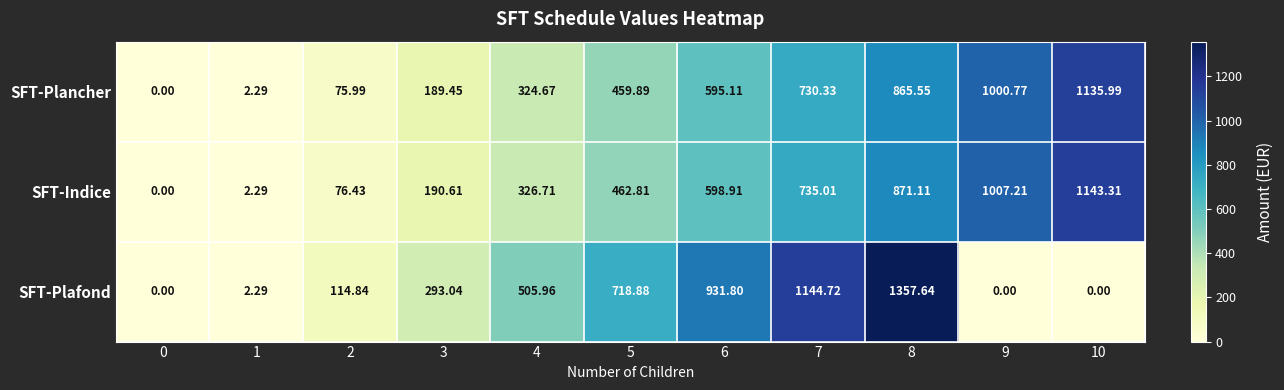

Rank the series by their maximum value, from lowest to highest.

SFT-Plancher, SFT-Indice, SFT-Plafond